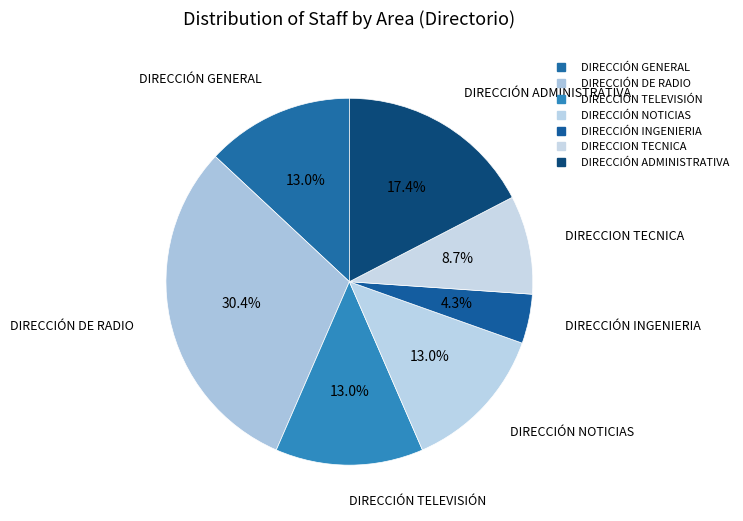

True or false: DIRECCIÓN DE RADIO accounts for 30% of the total.

True